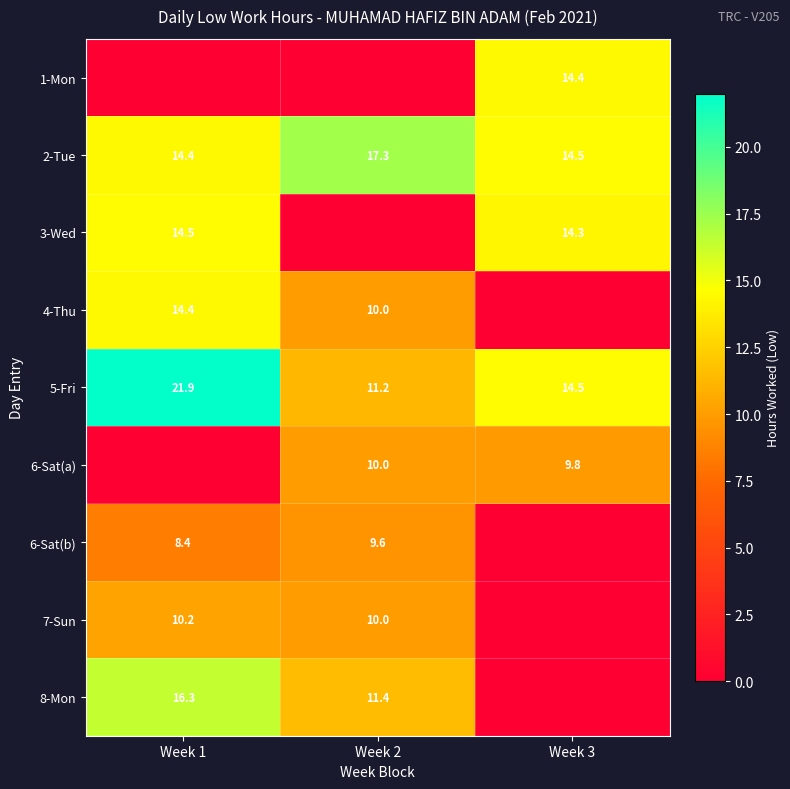

At which label does 2-Tue reach its peak?

Week 2